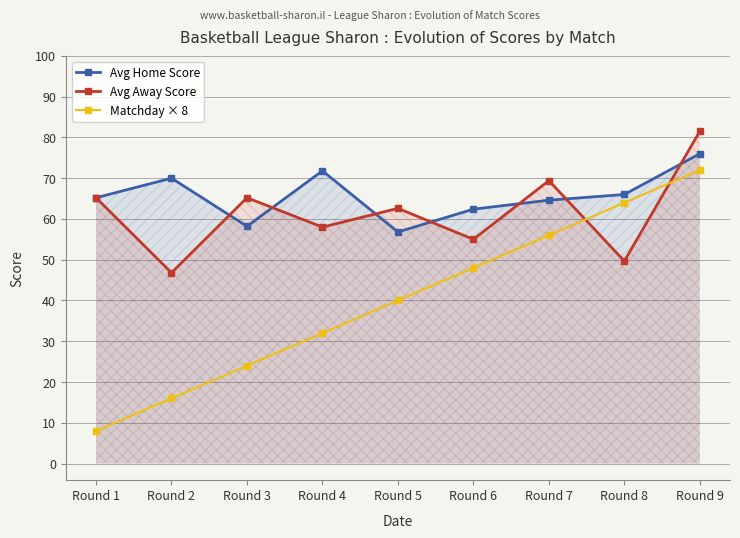

Which label corresponds to the smallest value in the chart?

Round 1